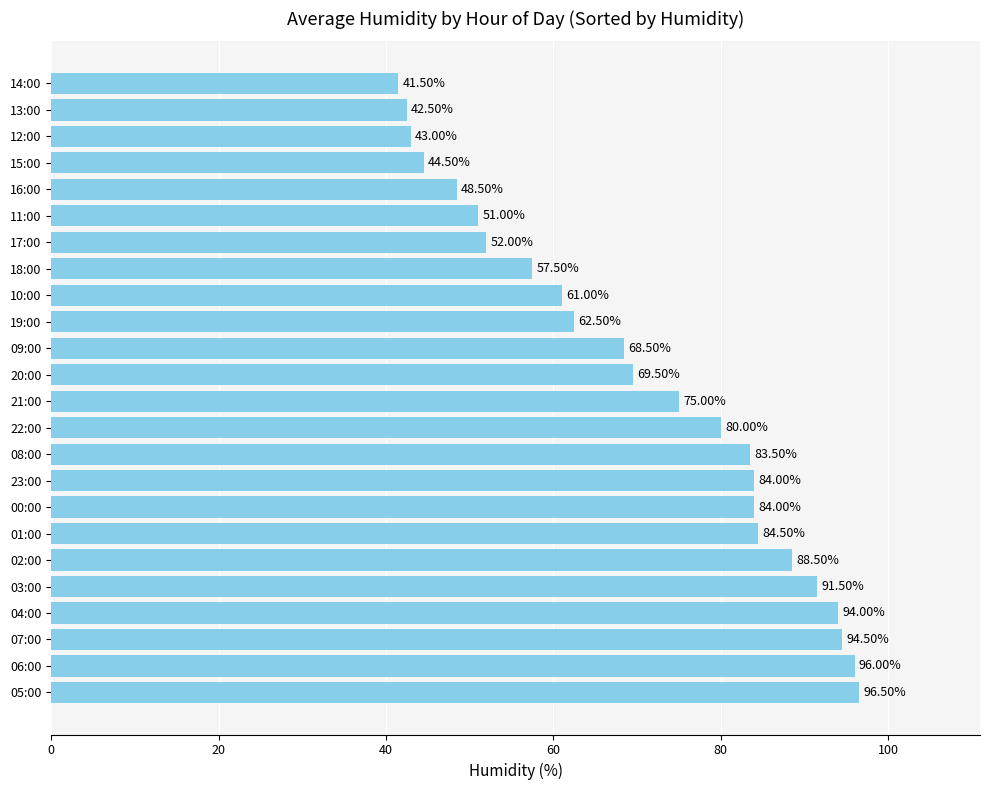

What is the ratio of the value at 05:00 to the value at 19:00?

1.5